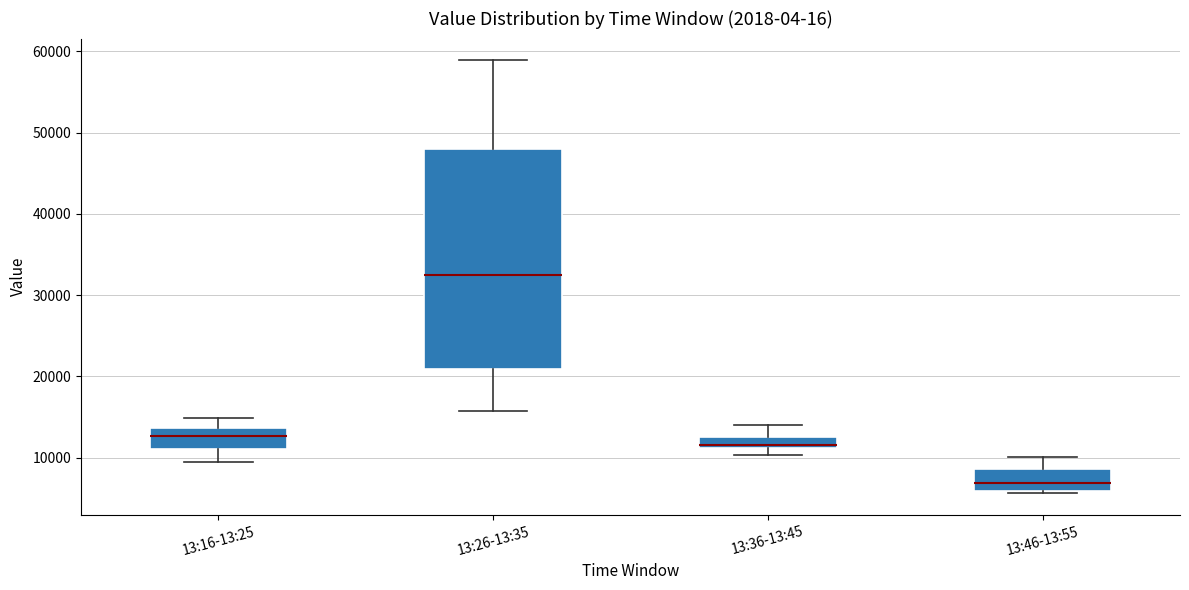

Where does the median line of the box for 13:26-13:35 sit on the y-axis? The values are not printed on the chart, so give them approximately, as read against the axis.

33000